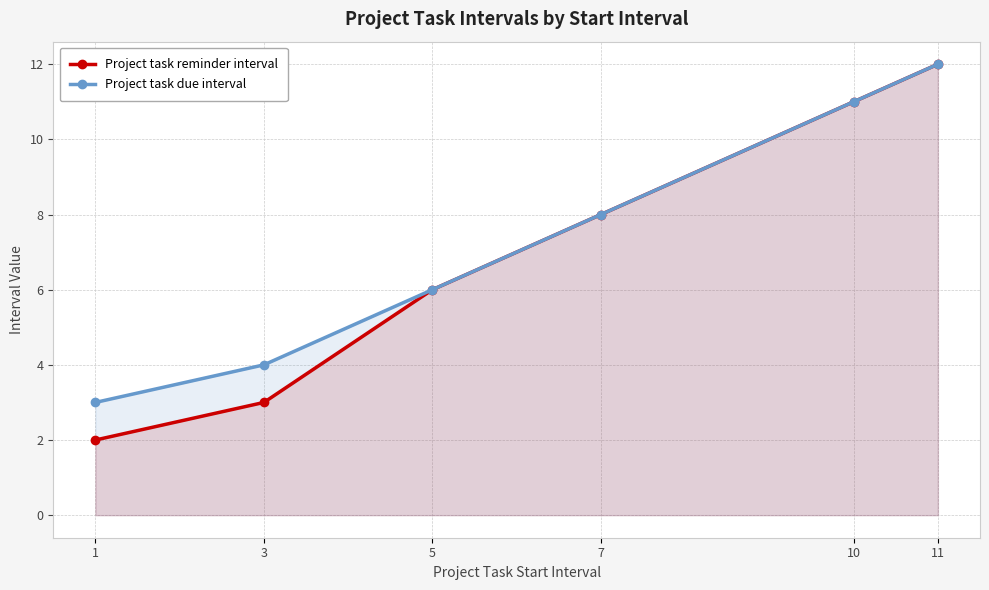

Reading right to left, what are all the values shown in this chart?

Project task reminder interval: 11=12	10=11	7=8	5=6	3=3	1=2
Project task due interval: 11=12	10=11	7=8	5=6	3=4	1=3